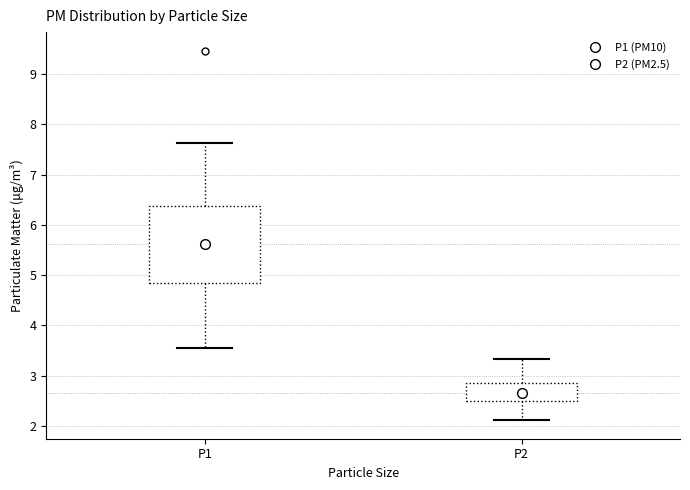

Which box is the tallest, from its lower edge to its upper edge?

P1